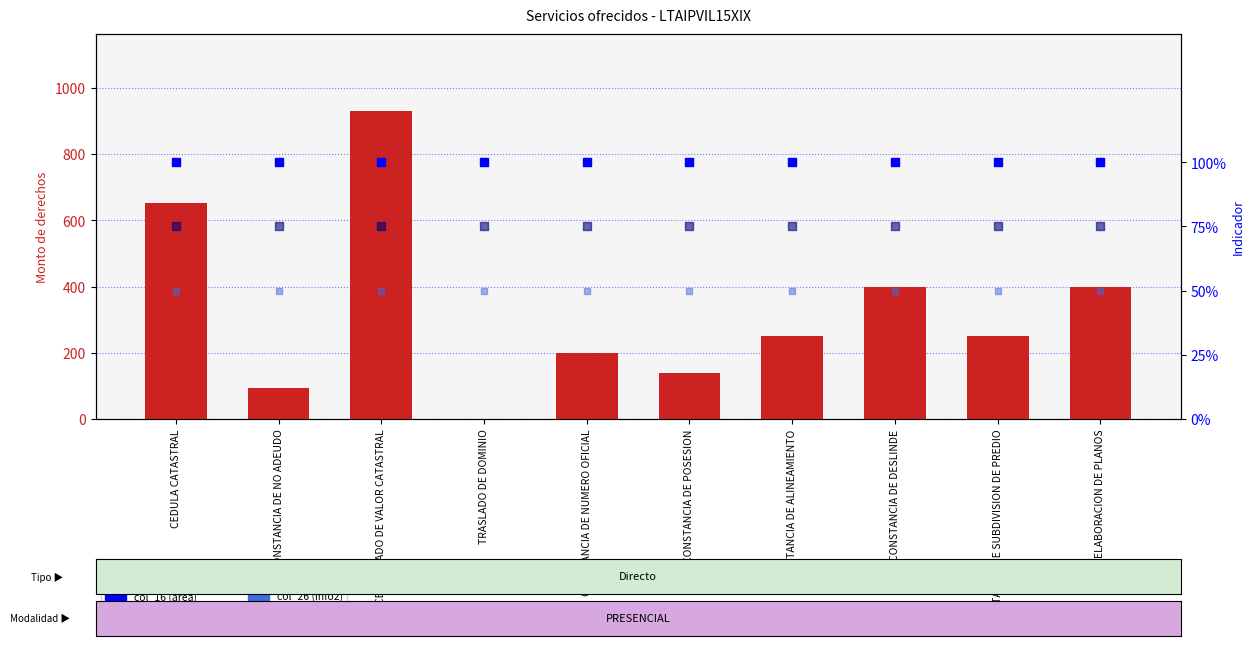

Which series has the largest total across all categories?

Monto de derechos